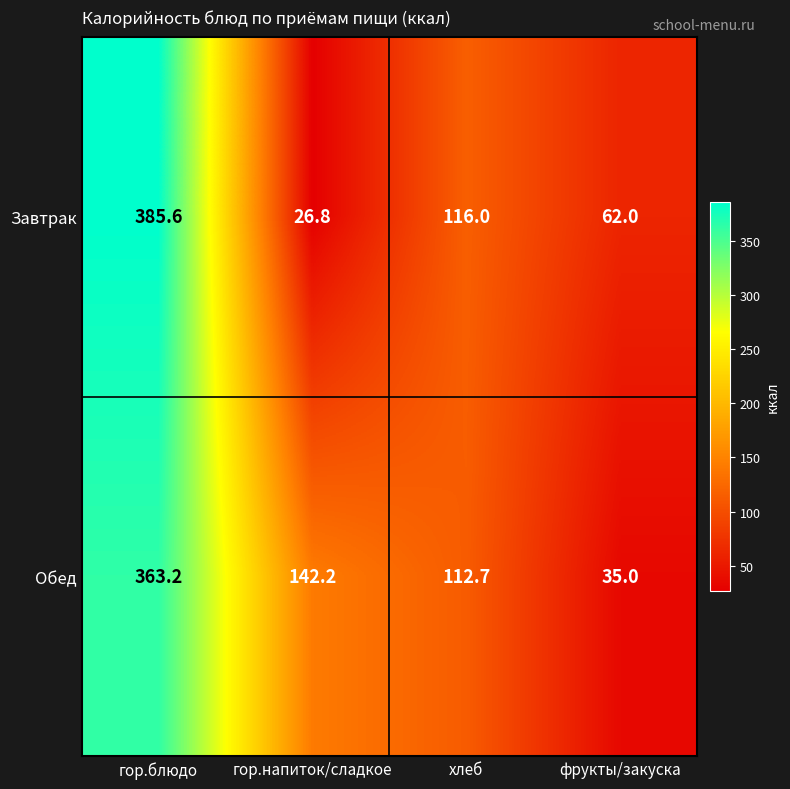

The Обед series shows 142.2 at гор.напиток/сладкое. True or false?

True